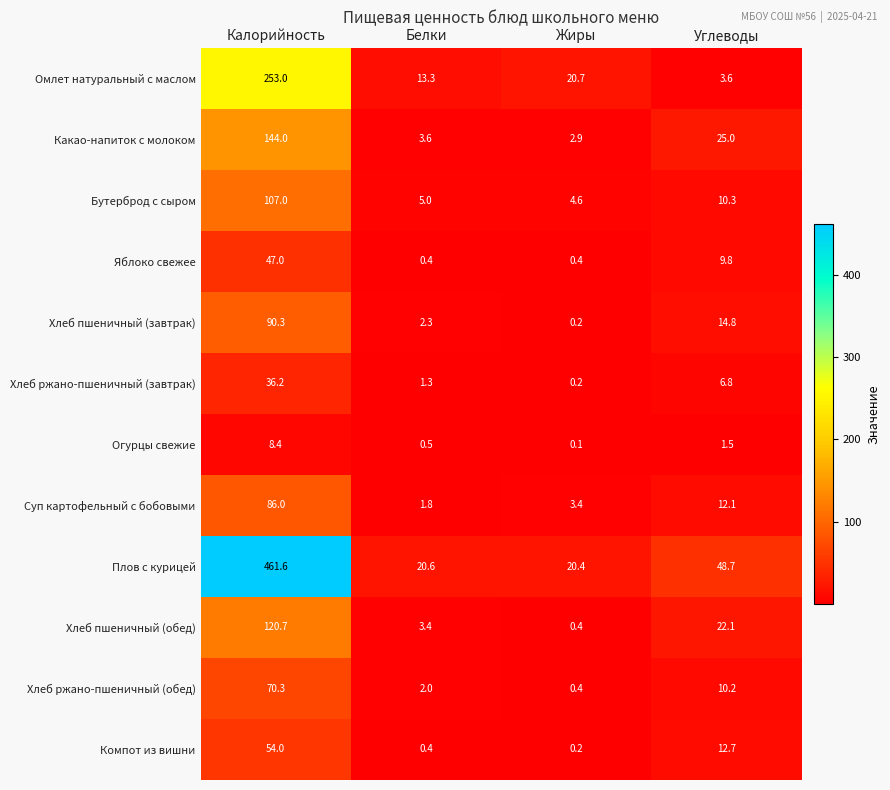

What is the difference between the highest and lowest values at Белки?

20.2